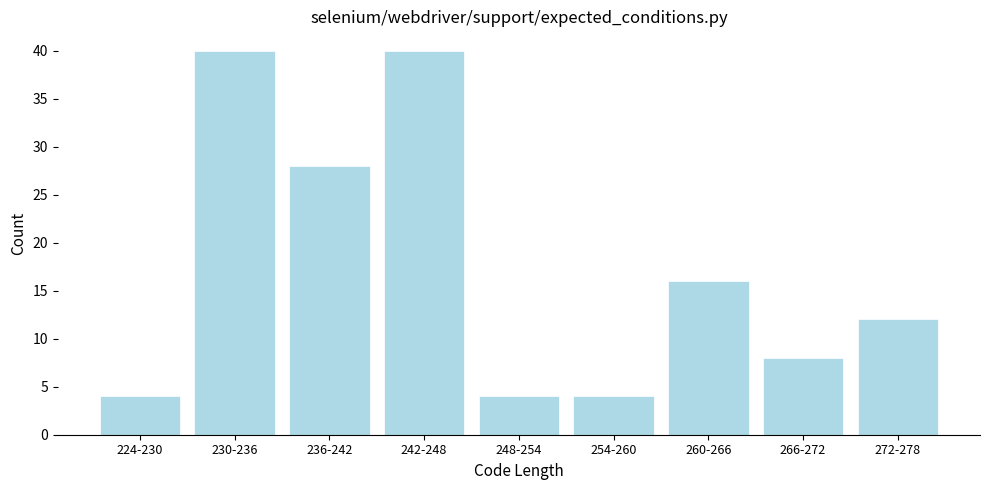

Reading left to right, list all the values displayed in this chart.

4	40	28	40	4	4	16	8	12